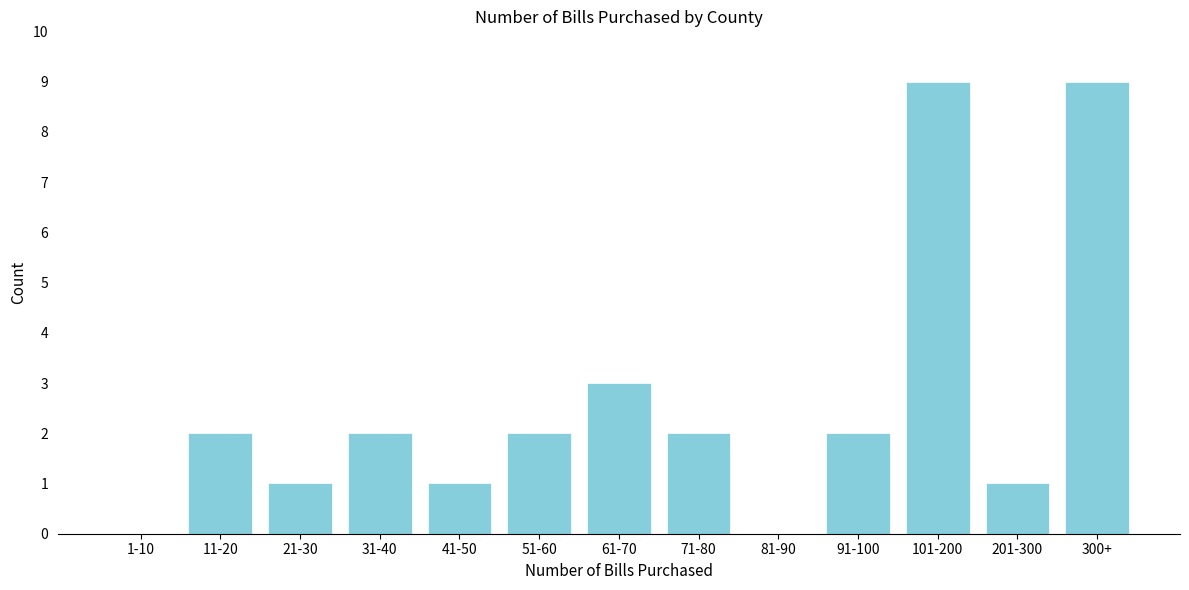

Reading left to right, what are all the values shown in this chart?

1-10=0	11-20=2	21-30=1	31-40=2	41-50=1	51-60=2	61-70=3	71-80=2	81-90=0	91-100=2	101-200=9	201-300=1	300+=9